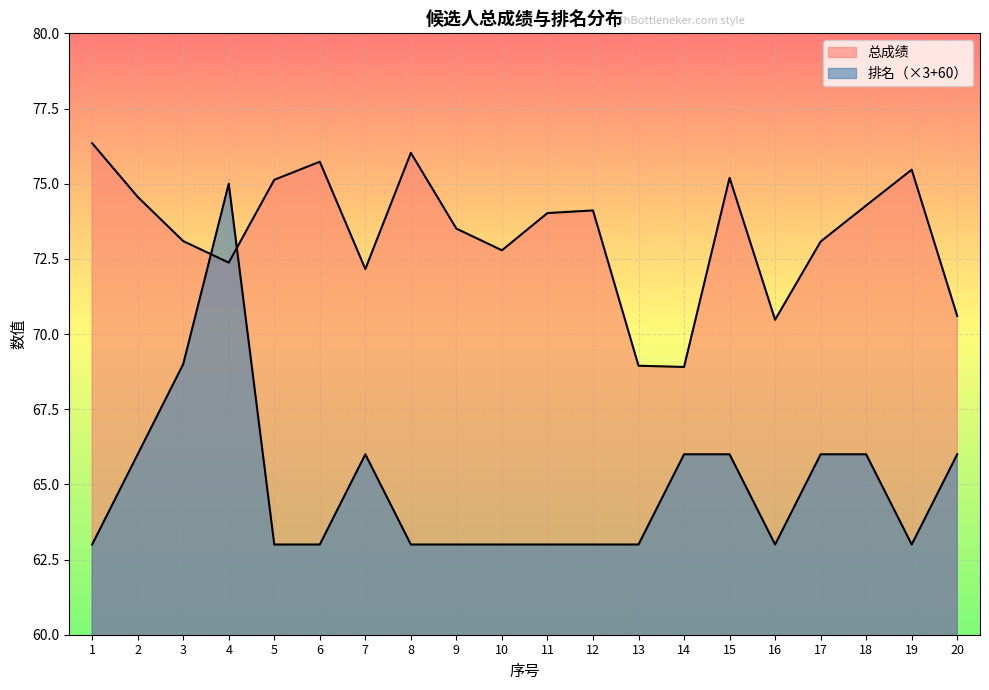

Which series changed the most between 11 and 18?

排名